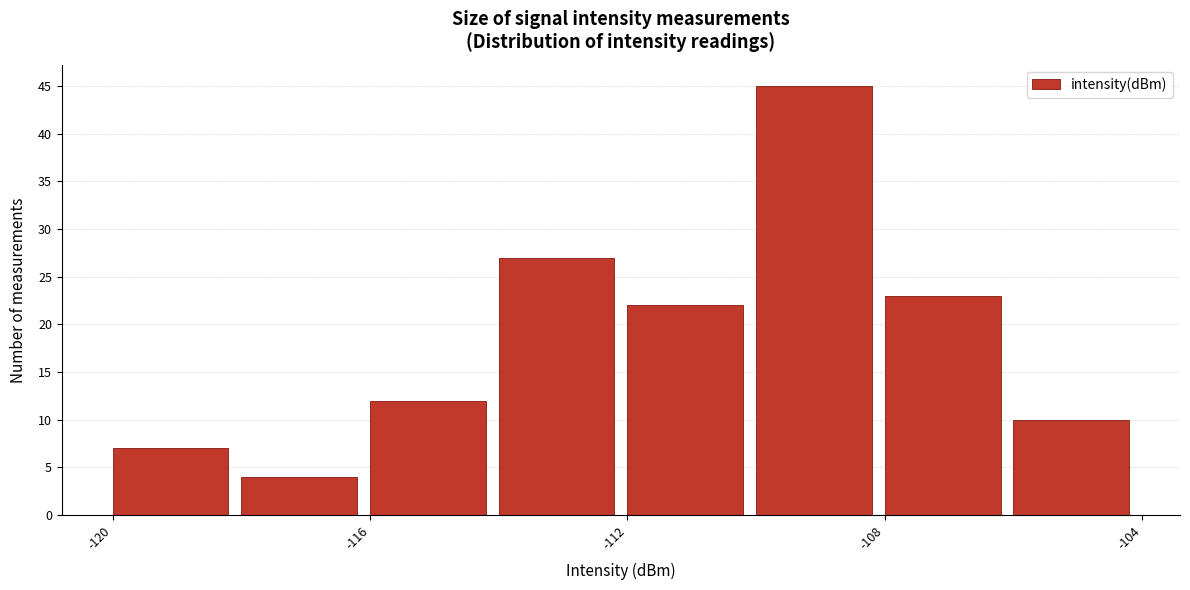

Over which range of the x-axis is the bar tallest?

-110 to -108